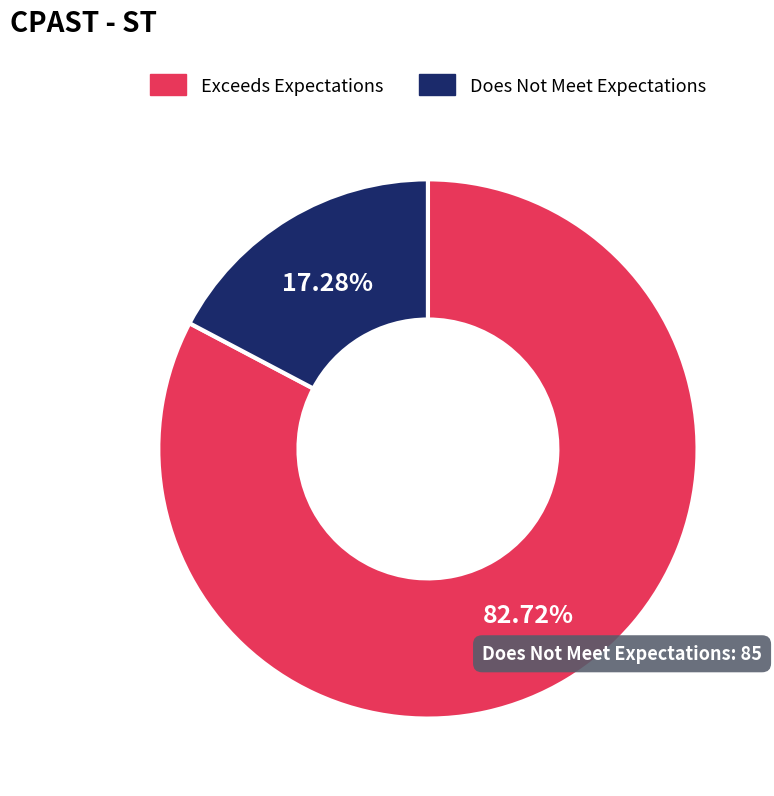

Is there any slice that represents more than half of the pie?

Yes